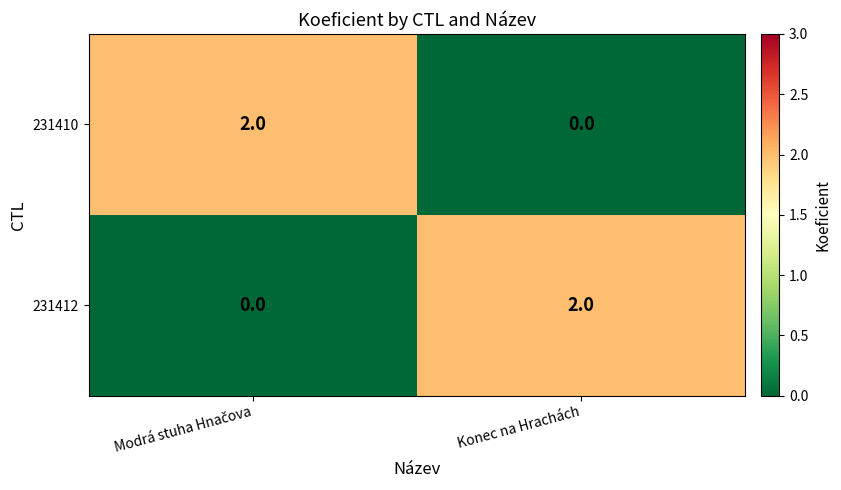

The value of 231410 at Konec na Hrachách is 0. True or false?

True